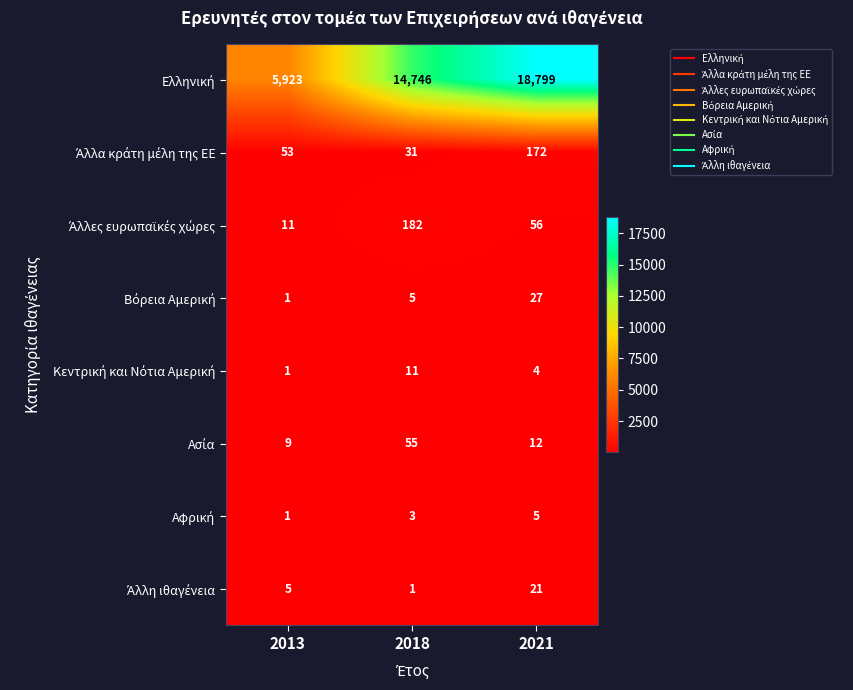

At which category is the sum across all series the highest?

2021